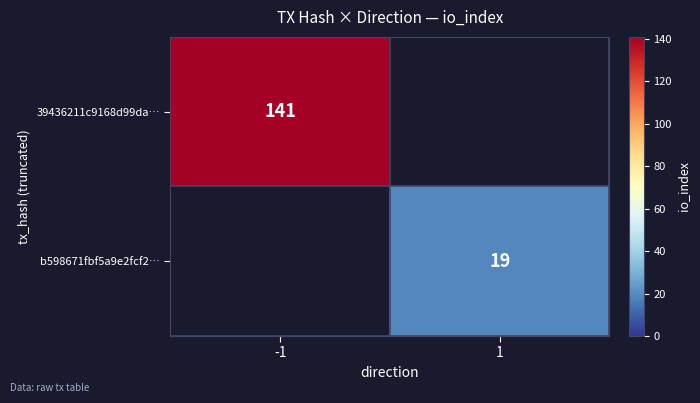

Is the value of 39436211c9168d99da… at -1 greater than the value of b598671fbf5a9e2fcf2… at 1?

Yes